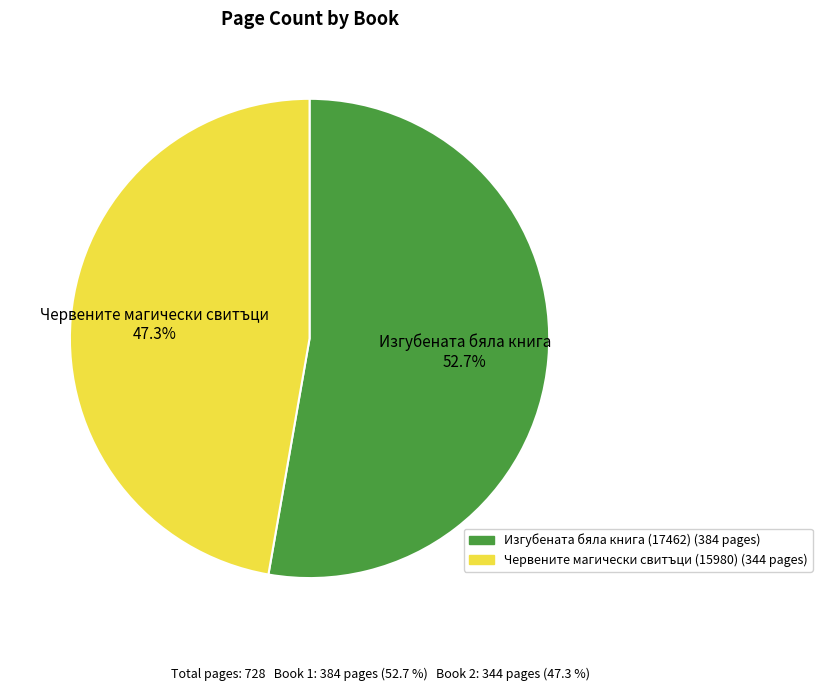

What percentage is the Червените магически свитъци (15980) slice, to the nearest percent?

47%